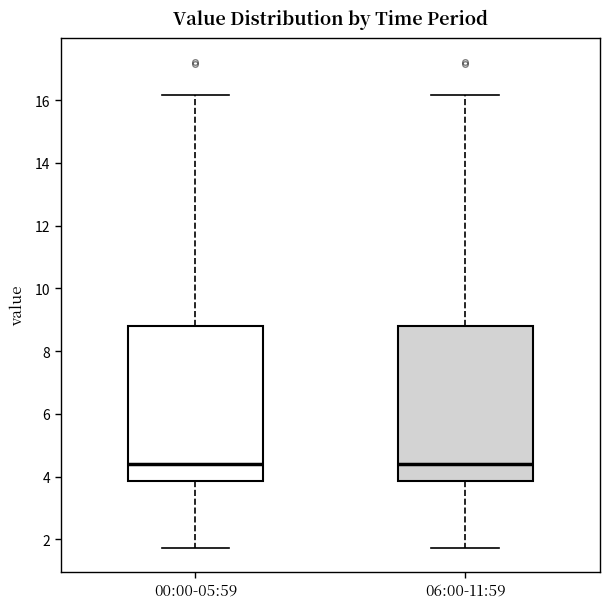

Reading left to right, read every box against the y-axis: the position of its median line, the range the box covers, and the ends of its whiskers. The values are not printed on the chart, so give them approximately, as read against the axis.

00:00-05:59: median 4.4, box 3.8 to 8.8, whiskers 1.8 to 16.2
06:00-11:59: median 4.4, box 3.8 to 8.8, whiskers 1.8 to 16.2